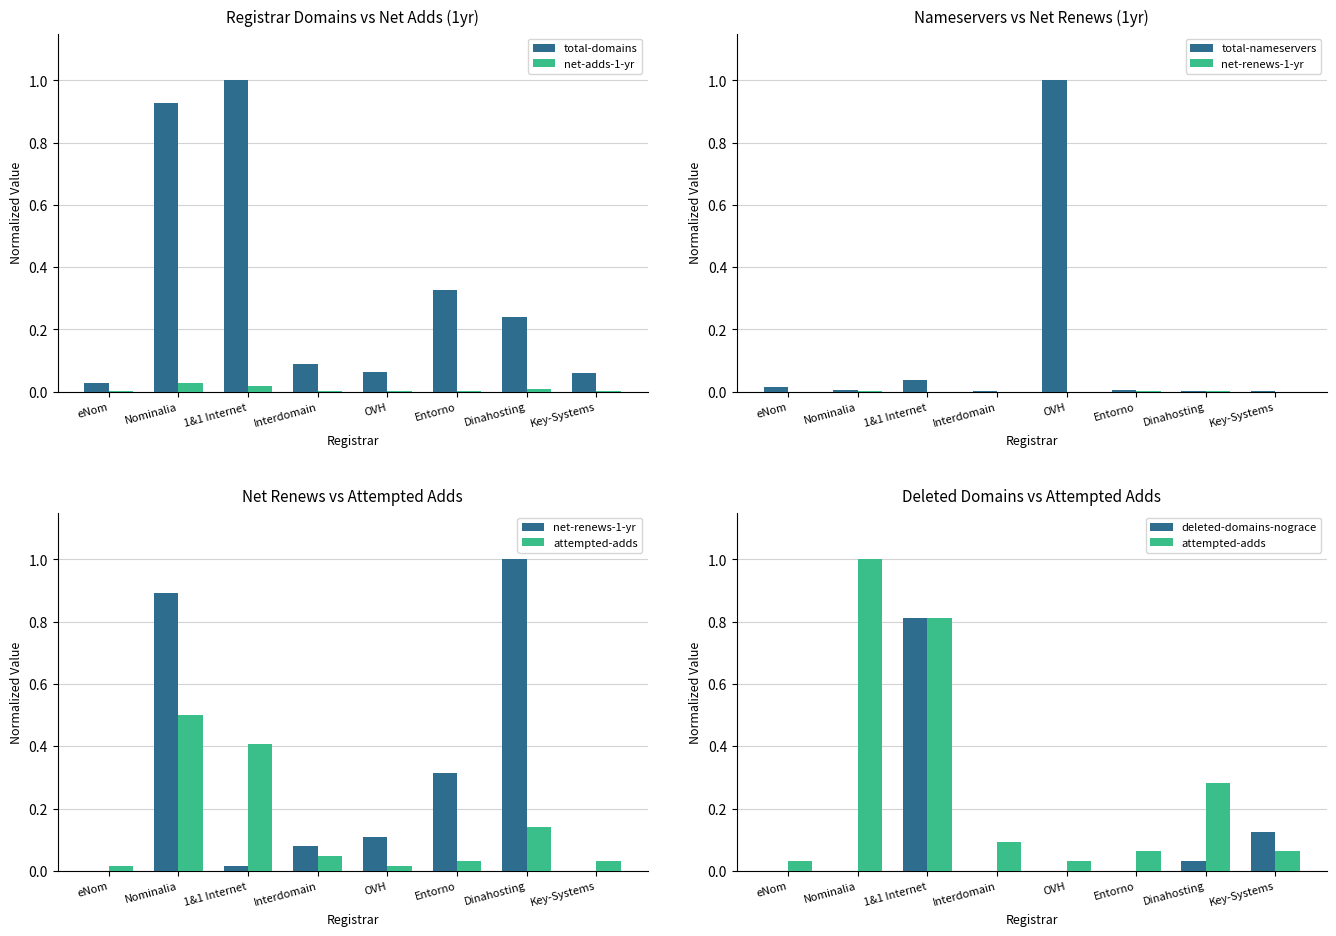

The value of net-renews-1-yr at Entorno is 0.3. True or false?

True